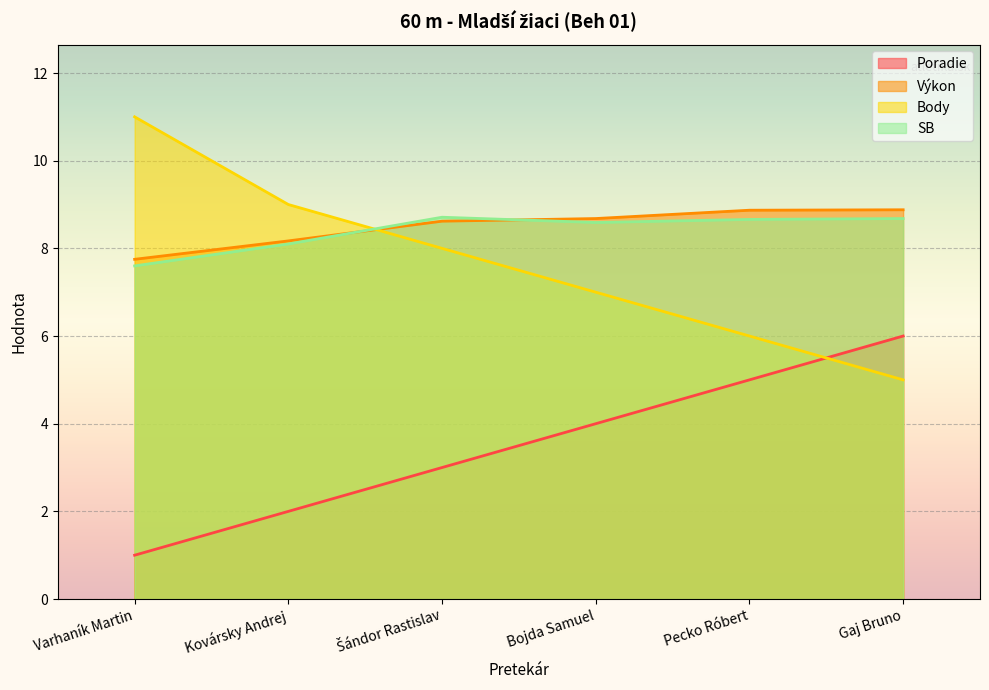

Does the chart display data point markers on the line(s)?

No